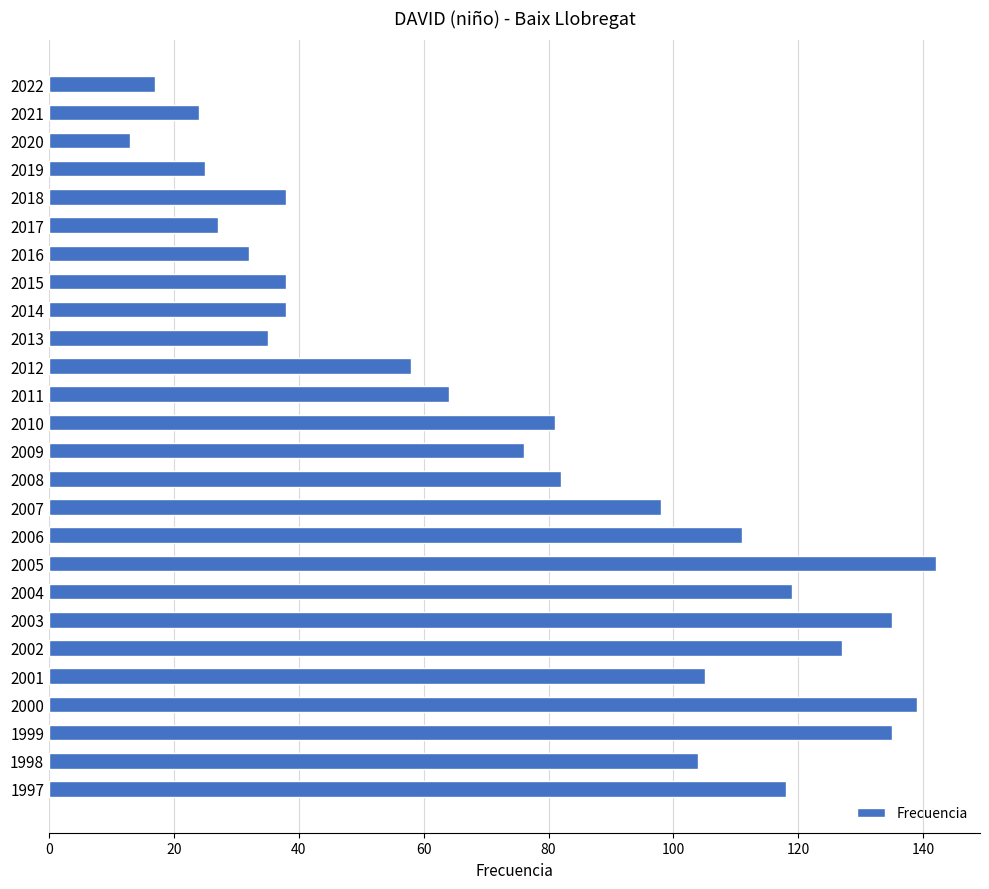

What is the sum of the values at 2007 and 1999?

233